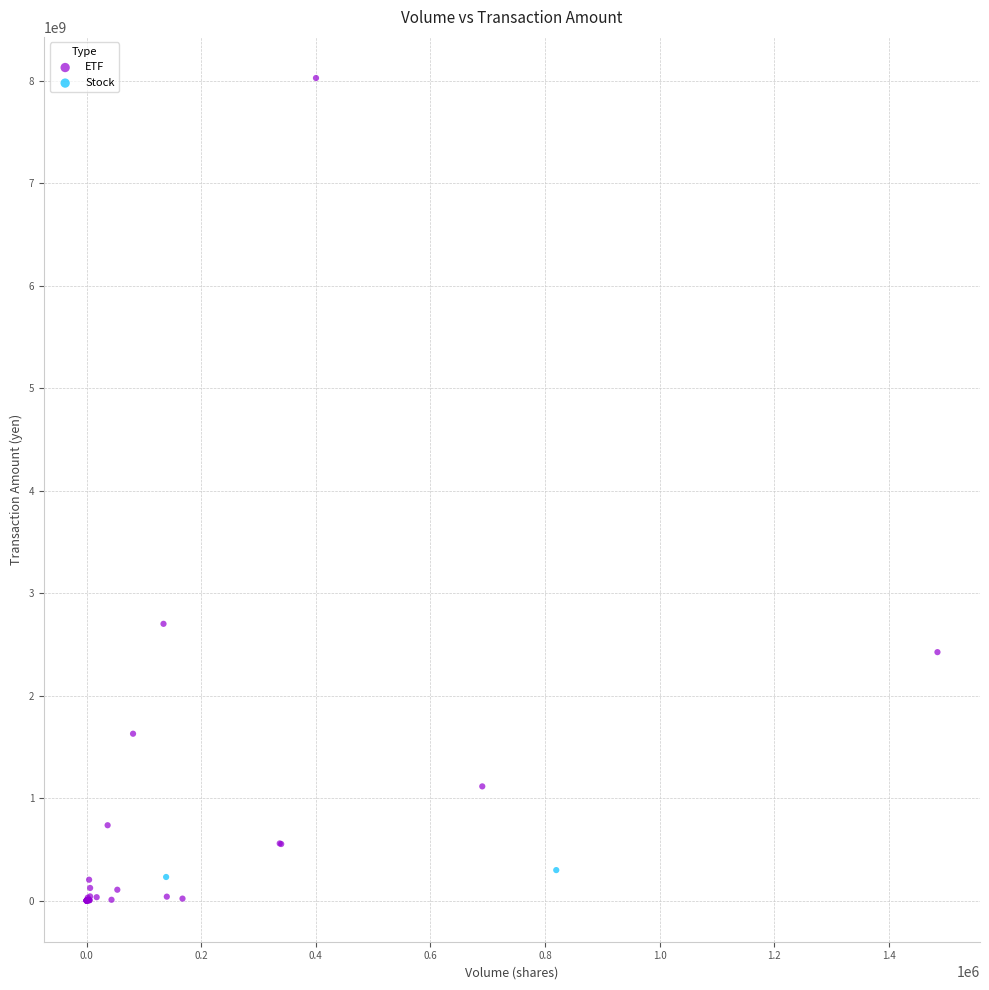

Which series has the largest Y range (max minus min)?

ETF